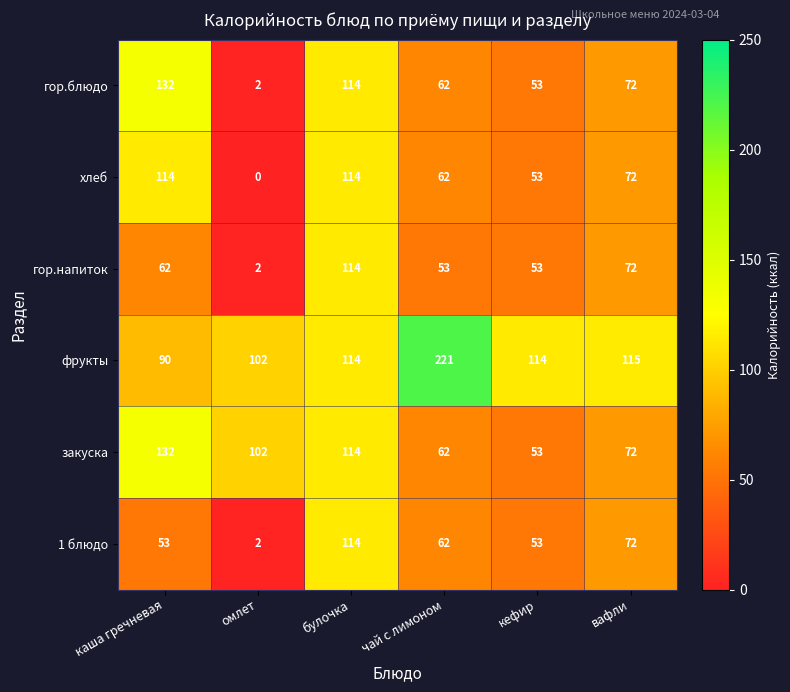

What is the greatest value displayed?

221